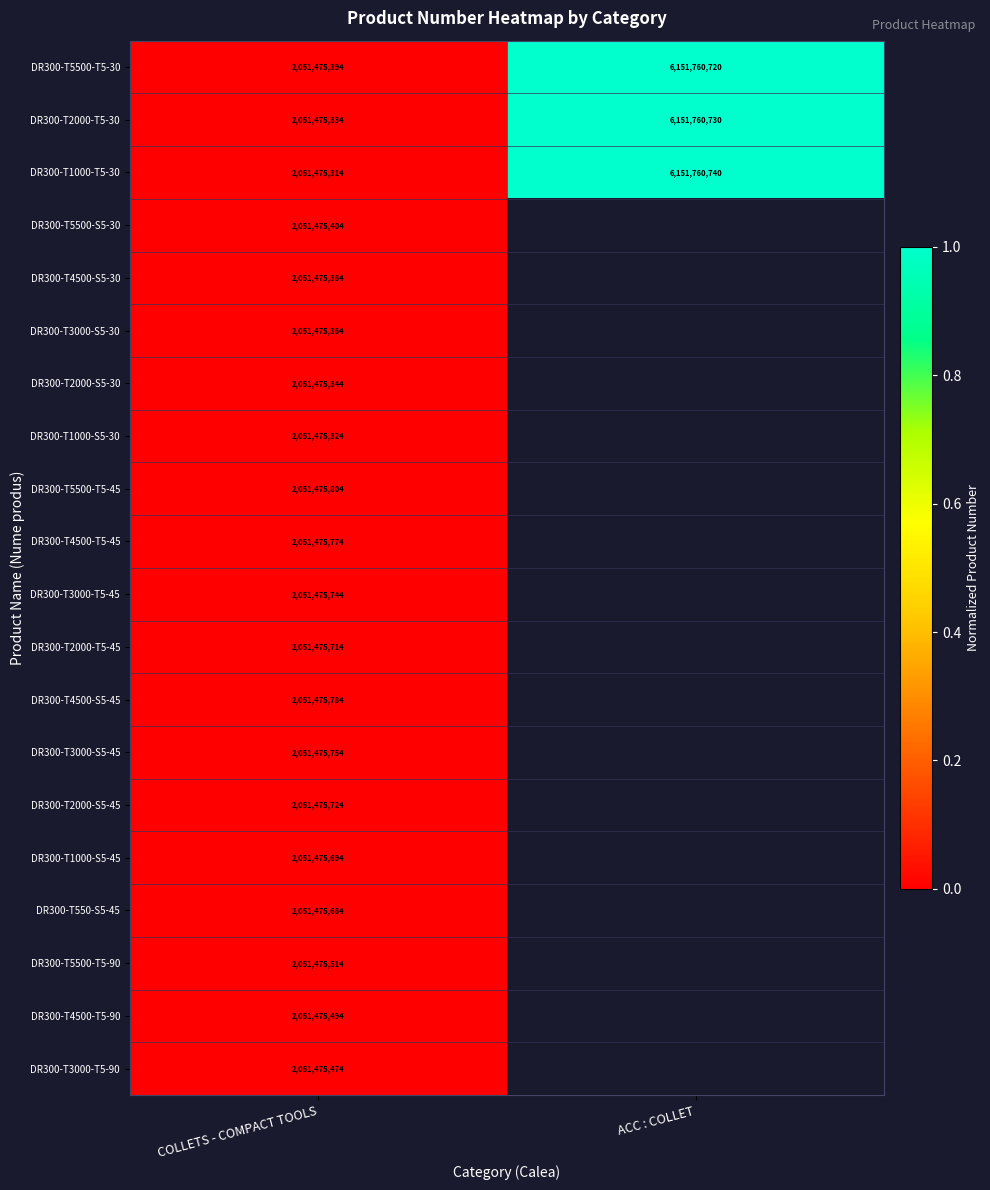

The DR300-T1000-S5-30 series shows 2929678510.2 at COLLETS - COMPACT TOOLS. True or false?

False